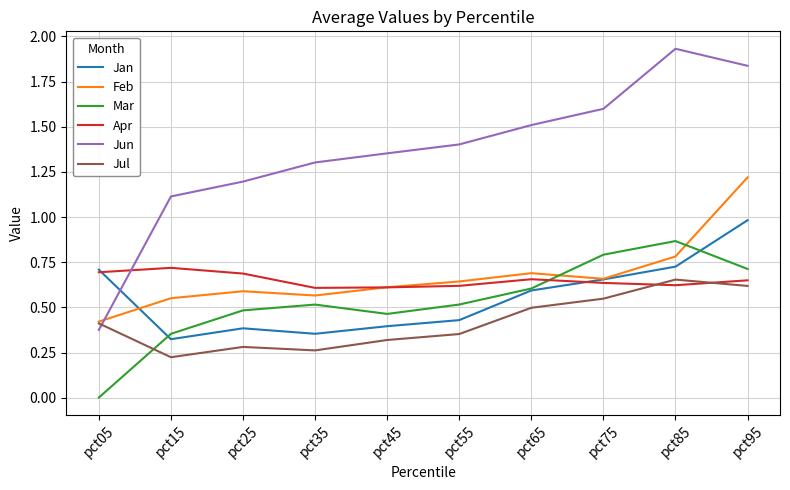

Is the value of Feb at pct95 greater than the value of Jun at pct45?

No